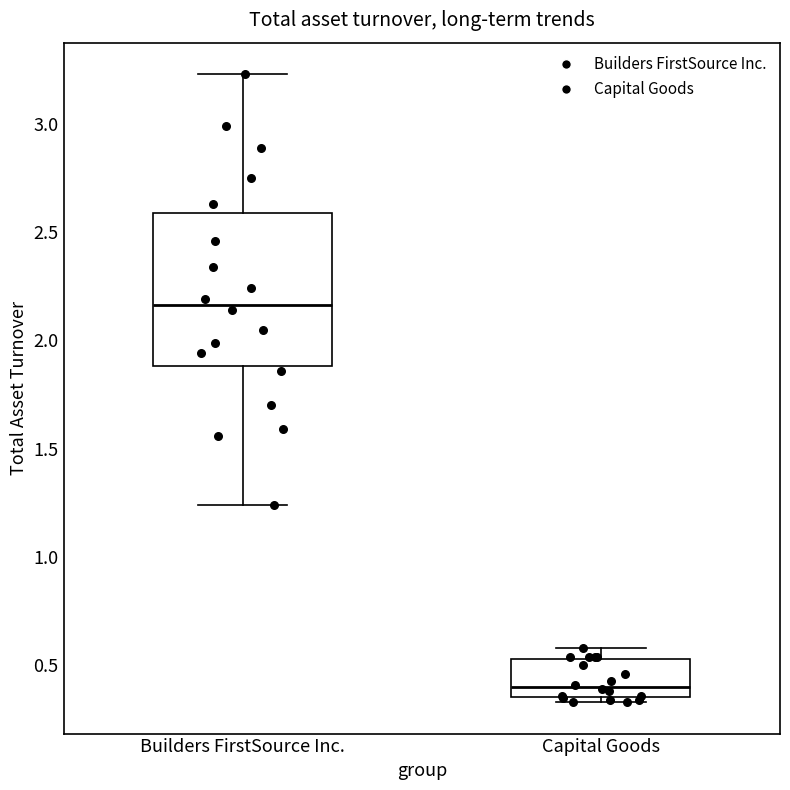

Reading left to right, transcribe this box plot: for each box, give where its median line is, the range the box spans, and where its two whiskers end, as read against the y-axis. The values are not printed on the chart, so give them approximately, as read against the axis.

Builders FirstSource Inc.: median 2.15, box 1.90 to 2.60, whiskers 1.25 to 3.25
Capital Goods: median 0.40, box 0.35 to 0.55, whiskers 0.35 (just below the box's lower edge) to 0.60